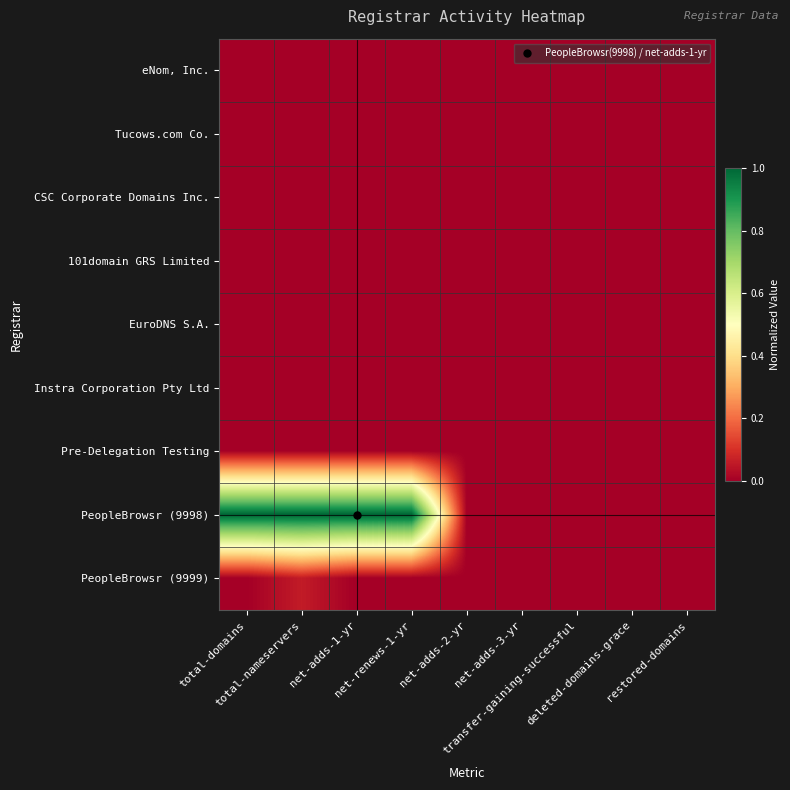

Reading left to right, transcribe all the data shown in this chart.

eNom, Inc.: total-domains=0.0	total-nameservers=0.0	net-adds-1-yr=0.0	net-renews-1-yr=0.0	net-adds-2-yr=0.0	net-adds-3-yr=0.0	transfer-gaining-successful=0.0	deleted-domains-grace=0.0	restored-domains=0.0
Tucows.com Co.: total-domains=0.0	total-nameservers=0.0	net-adds-1-yr=0.0	net-renews-1-yr=0.0	net-adds-2-yr=0.0	net-adds-3-yr=0.0	transfer-gaining-successful=0.0	deleted-domains-grace=0.0	restored-domains=0.0
CSC Corporate Domains Inc.: total-domains=0.0	total-nameservers=0.0	net-adds-1-yr=0.0	net-renews-1-yr=0.0	net-adds-2-yr=0.0	net-adds-3-yr=0.0	transfer-gaining-successful=0.0	deleted-domains-grace=0.0	restored-domains=0.0
101domain GRS Limited: total-domains=0.0	total-nameservers=0.0	net-adds-1-yr=0.0	net-renews-1-yr=0.0	net-adds-2-yr=0.0	net-adds-3-yr=0.0	transfer-gaining-successful=0.0	deleted-domains-grace=0.0	restored-domains=0.0
EuroDNS S.A.: total-domains=0.0	total-nameservers=0.0	net-adds-1-yr=0.0	net-renews-1-yr=0.0	net-adds-2-yr=0.0	net-adds-3-yr=0.0	transfer-gaining-successful=0.0	deleted-domains-grace=0.0	restored-domains=0.0
Instra Corporation Pty Ltd: total-domains=0.0	total-nameservers=0.0	net-adds-1-yr=0.0	net-renews-1-yr=0.0	net-adds-2-yr=0.0	net-adds-3-yr=0.0	transfer-gaining-successful=0.0	deleted-domains-grace=0.0	restored-domains=0.0
Pre-Delegation Testing: total-domains=0.0	total-nameservers=0.0	net-adds-1-yr=0.0	net-renews-1-yr=0.0	net-adds-2-yr=0.0	net-adds-3-yr=0.0	transfer-gaining-successful=0.0	deleted-domains-grace=0.0	restored-domains=0.0
PeopleBrowsr (9998): total-domains=1.0	total-nameservers=1.0	net-adds-1-yr=1.0	net-renews-1-yr=1.0	net-adds-2-yr=0.0	net-adds-3-yr=0.0	transfer-gaining-successful=0.0	deleted-domains-grace=0.0	restored-domains=0.0
PeopleBrowsr (9999): total-domains=0.0	total-nameservers=0.1	net-adds-1-yr=0.0	net-renews-1-yr=0.0	net-adds-2-yr=0.0	net-adds-3-yr=0.0	transfer-gaining-successful=0.0	deleted-domains-grace=0.0	restored-domains=0.0